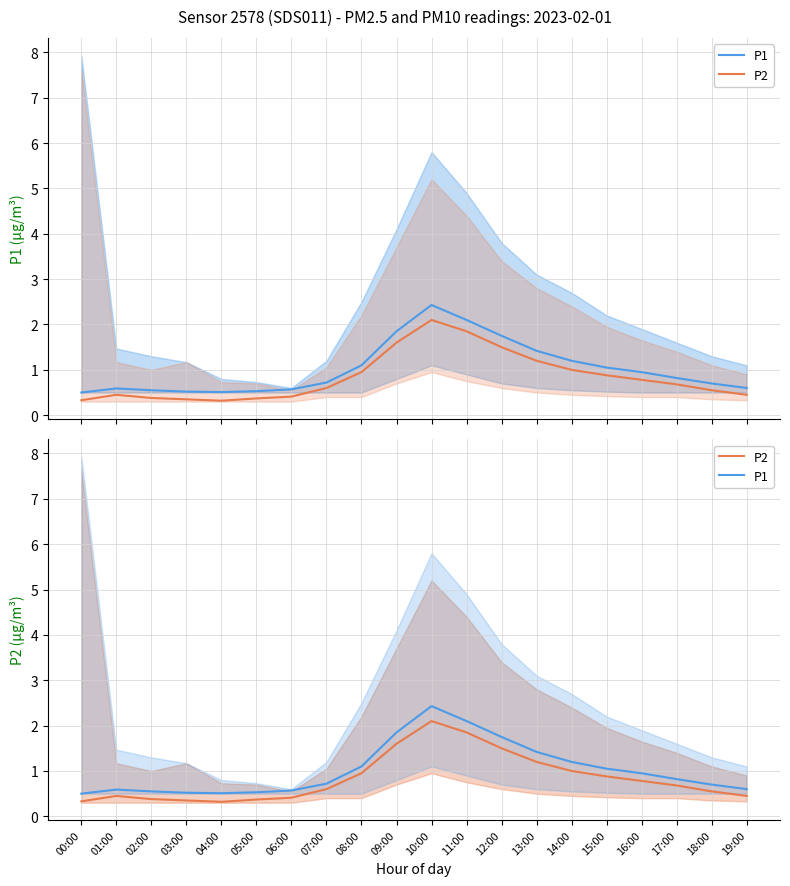

Which category has the highest value in the P2 series?

10:00